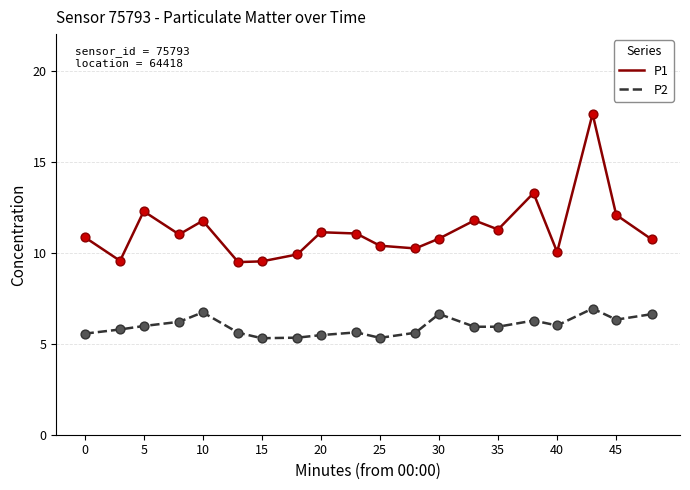

Which series has the largest range (max minus min)?

P1